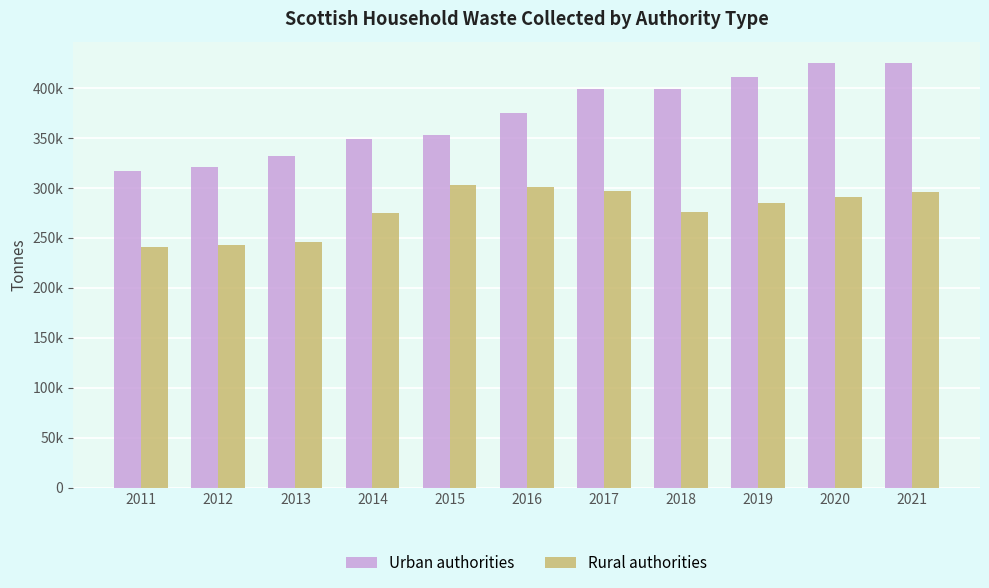

Rank the series by their average value, from lowest to highest.

Rural authorities, Urban authorities